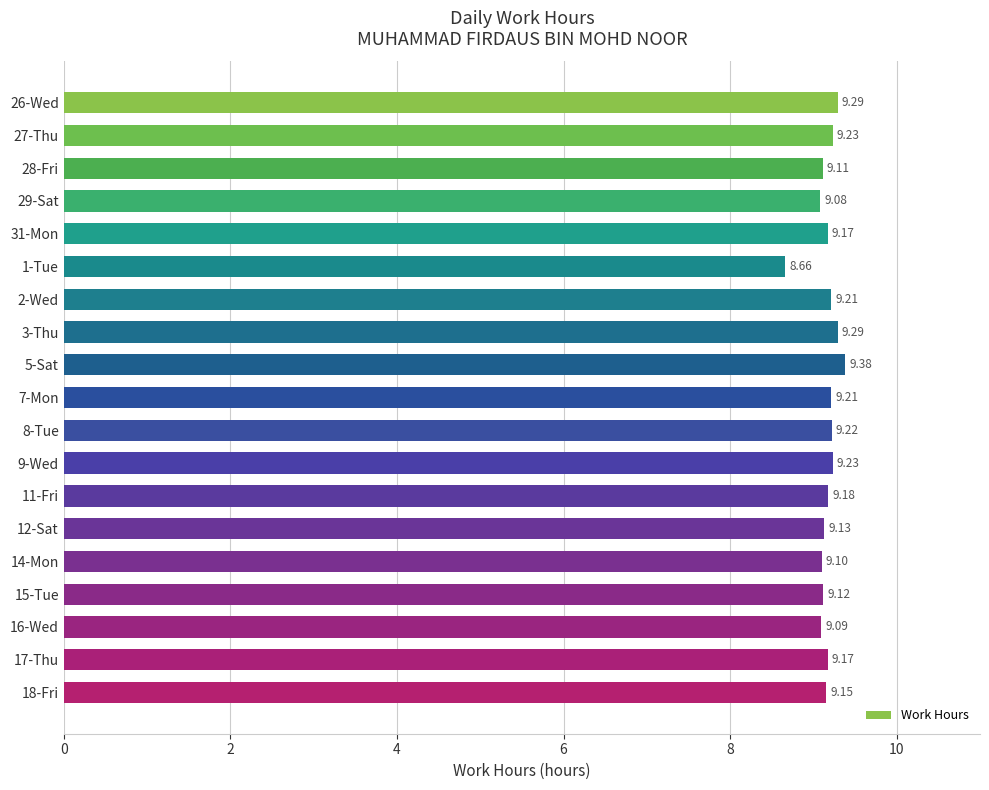

What is the sum of the values at 11-Fri and 3-Thu?

18.5